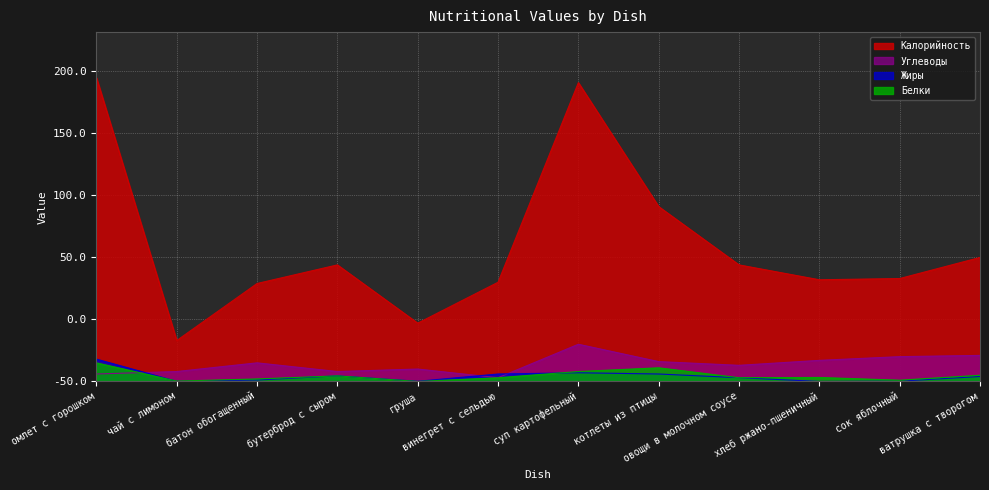

Which category has the highest value in the Жиры series?

омлет с горошком